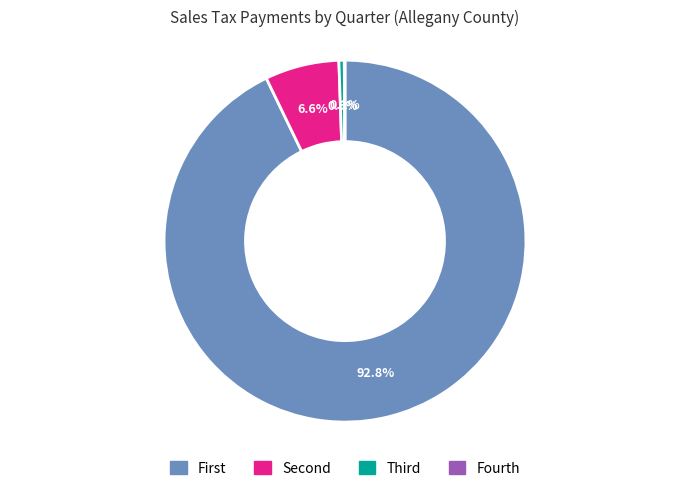

What is the majority slice?

First